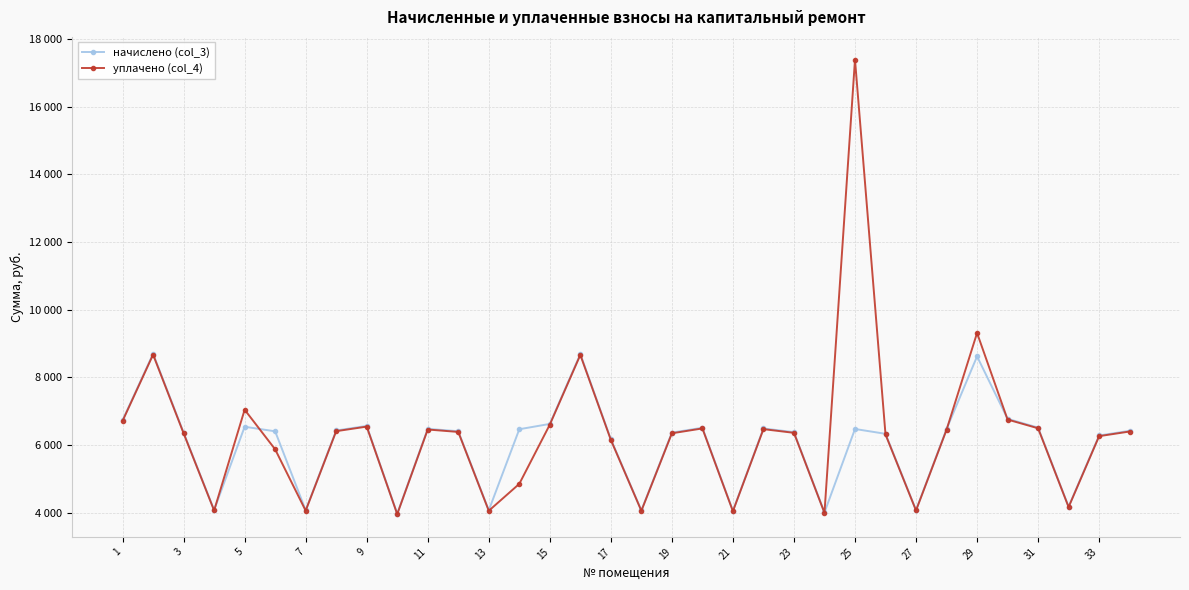

What is the average value of the уплачено (col_4) series?

6297.5